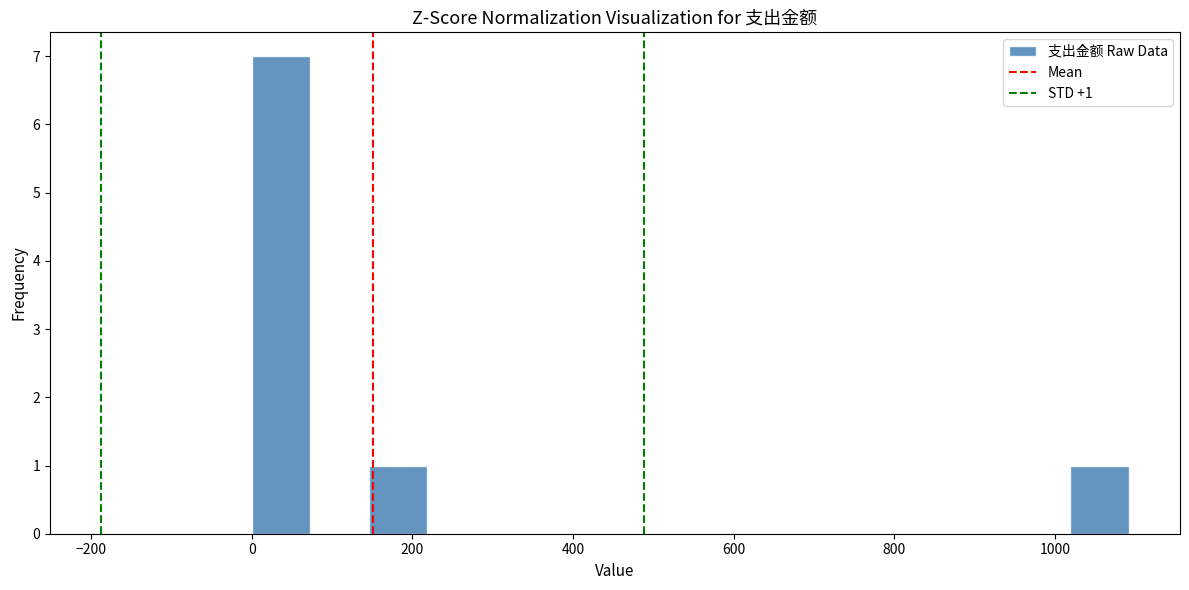

Around what value on the x-axis is the tallest bar? Give the approximate position of its centre, as read against the axis.

40